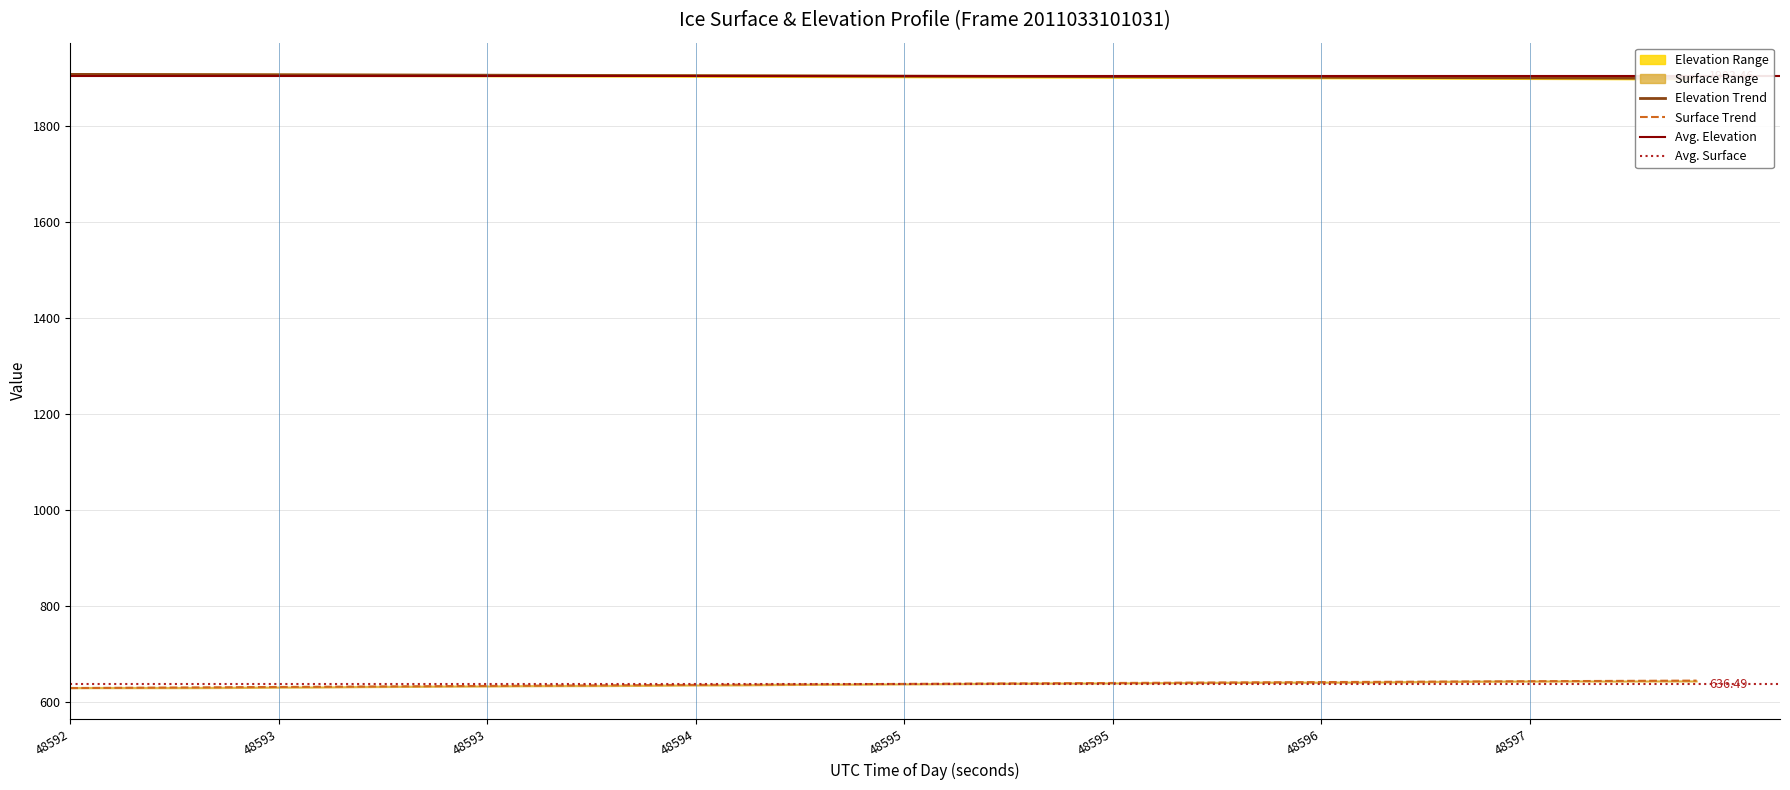

Rank the series at 39 from highest to lowest value.

elevation, surface